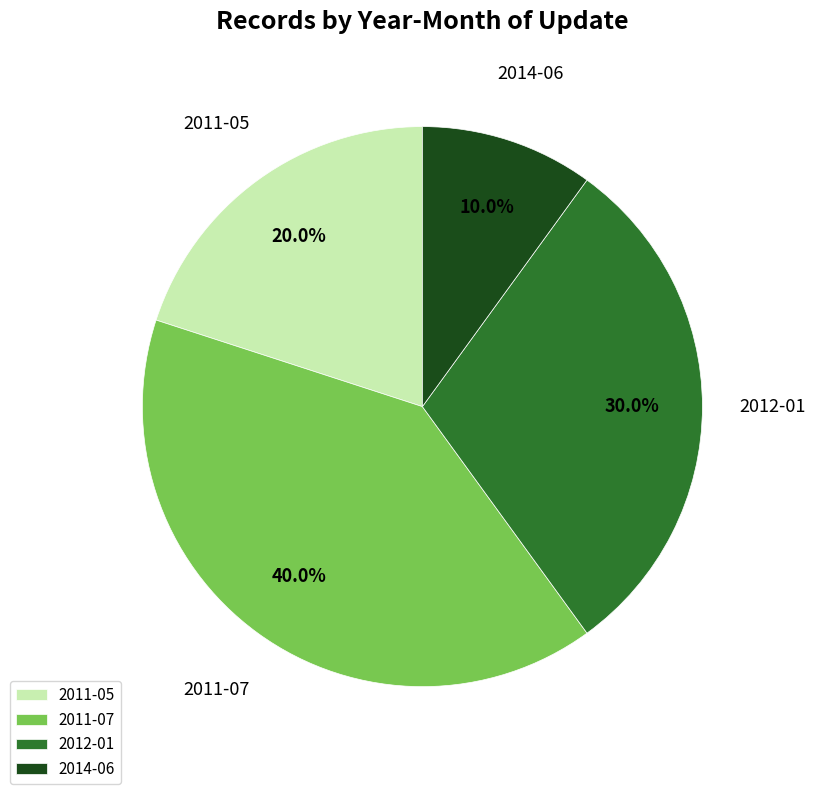

How much of the chart is everything except 2011-07?

60.0%